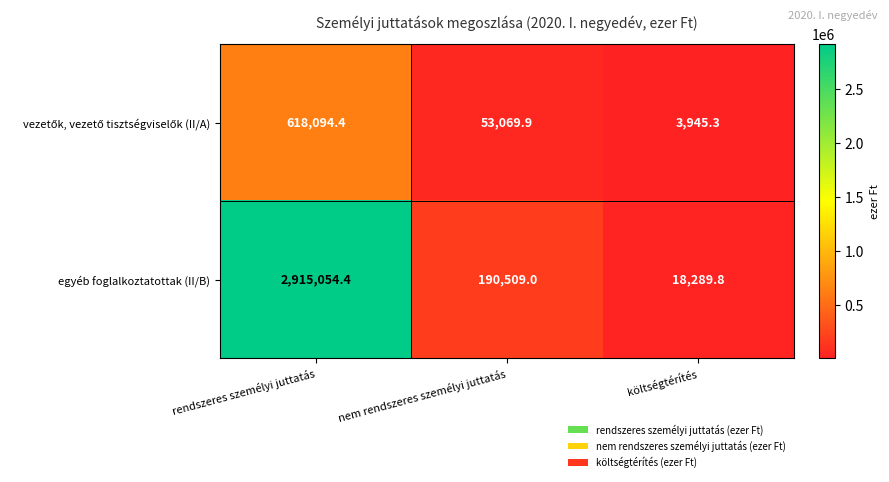

What is the sum of the egyéb foglalkoztatottak (II/B) values at költségtérítés and nem rendszeres személyi juttatás?

208798.8